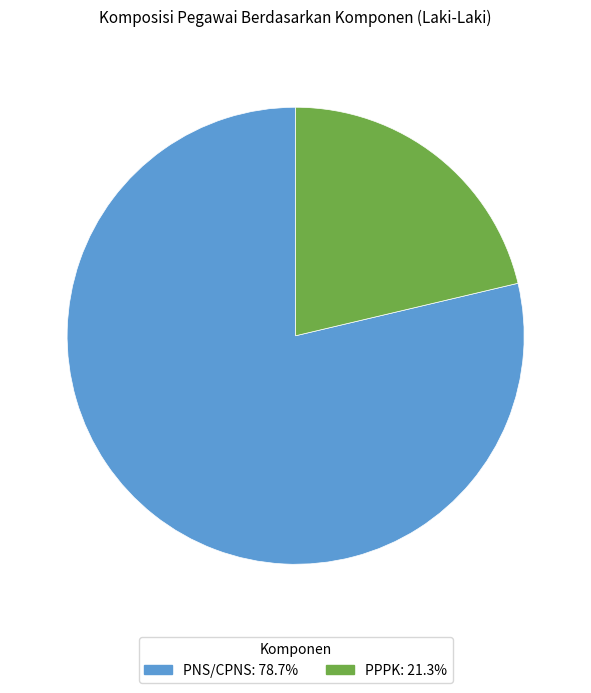

Which category has the smallest portion of the pie?

PPPK